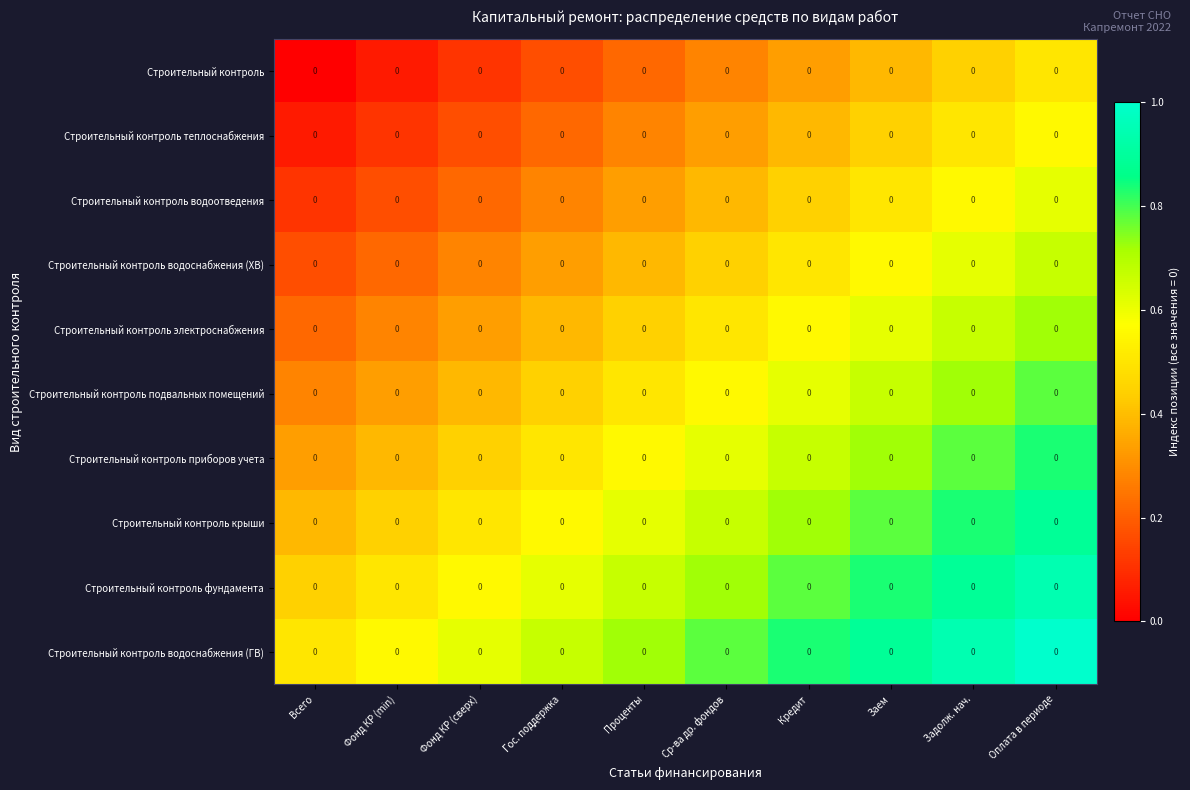

At which category does the chart reach its minimum across all series?

Всего